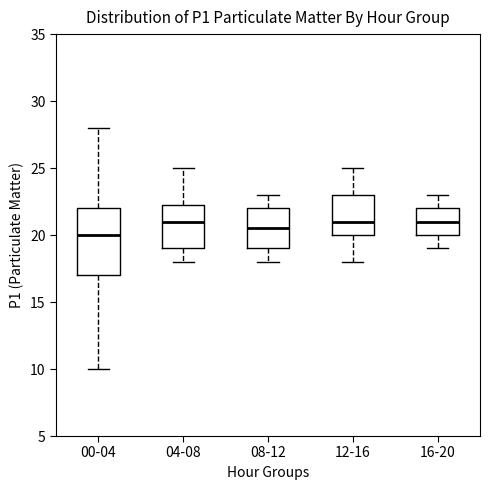

Reading left to right, read every box against the y-axis: the position of its median line, the range the box covers, and the ends of its whiskers. The values are not printed on the chart, so give them approximately, as read against the axis.

00-04: median 20.0, box 17.0 to 22.0, whiskers 10.0 to 28.0
04-08: median 21.0, box 19.0 to 22.5, whiskers 18.0 to 25.0
08-12: median 20.5, box 19.0 to 22.0, whiskers 18.0 to 23.0
12-16: median 21.0, box 20.0 to 23.0, whiskers 18.0 to 25.0
16-20: median 21.0, box 20.0 to 22.0, whiskers 19.0 to 23.0